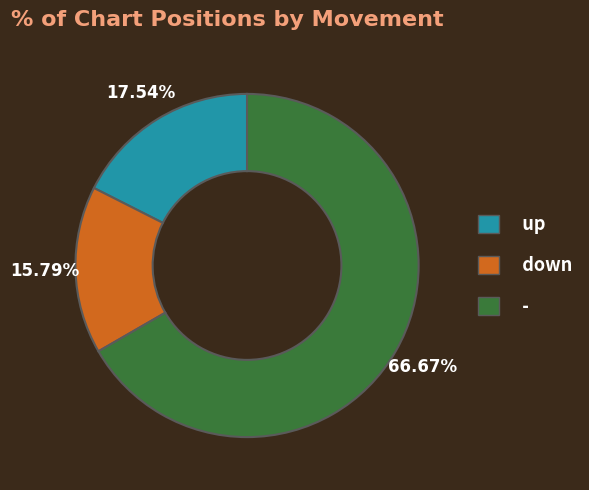

Is it true that up is 18% of the pie?

True